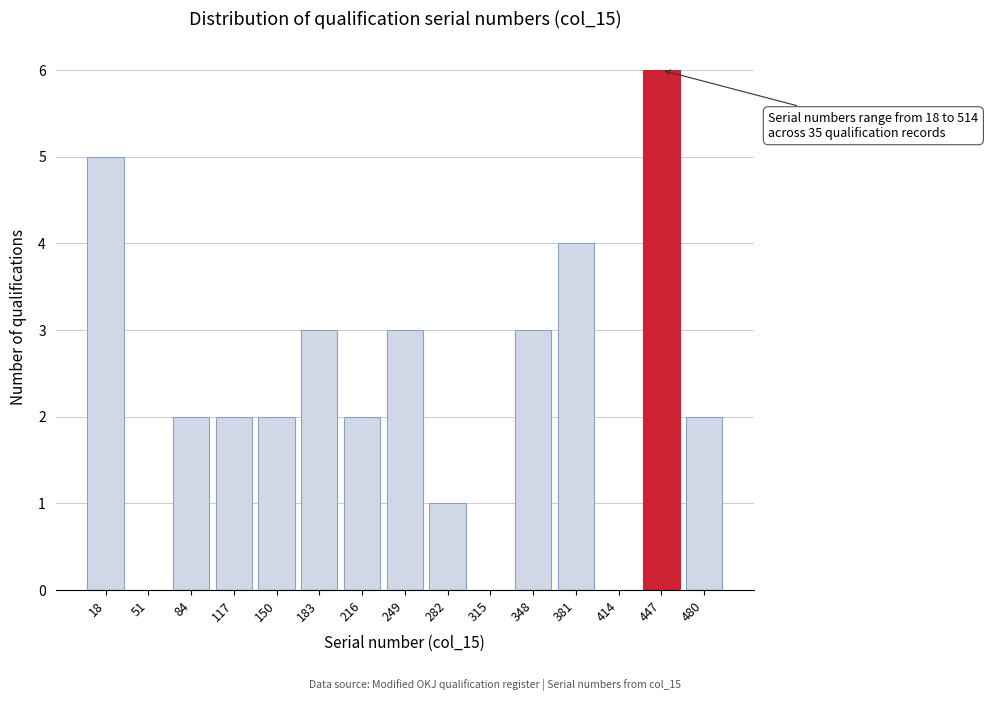

Reading right to left, transcribe all the data shown in this chart.

480=2	447=6	414=0	381=4	348=3	315=0	282=1	249=3	216=2	183=3	150=2	117=2	84=2	51=0	18=5